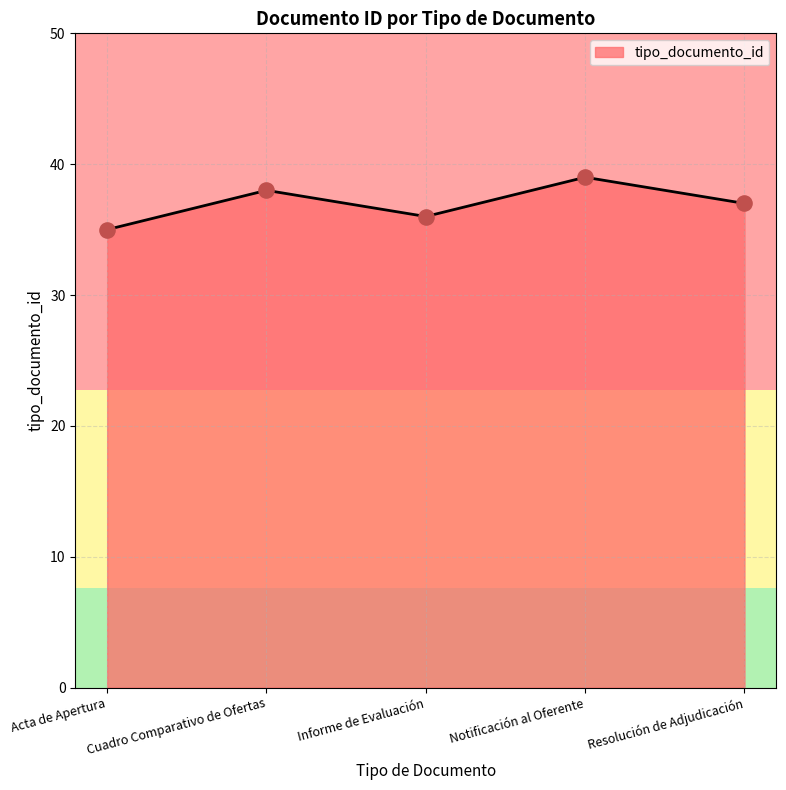

Approximately how many times larger is the value at Informe de Evaluación compared to Acta de Apertura?

1.0